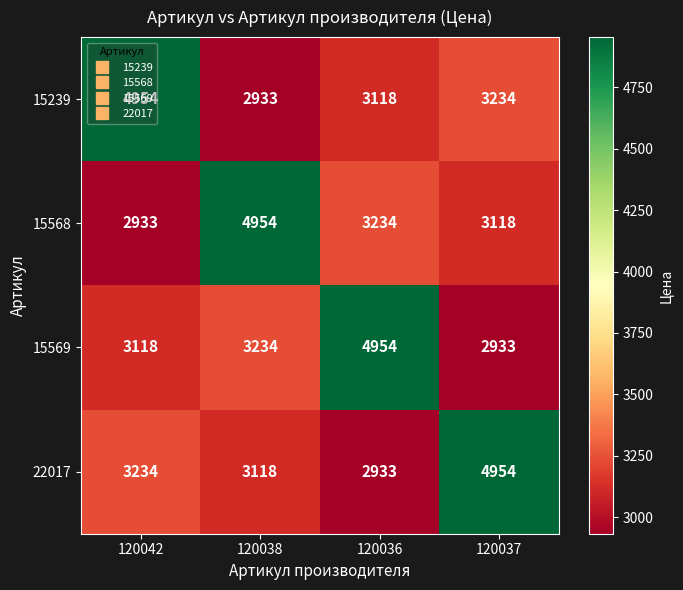

What is the lowest value of the 15569 series?

2933